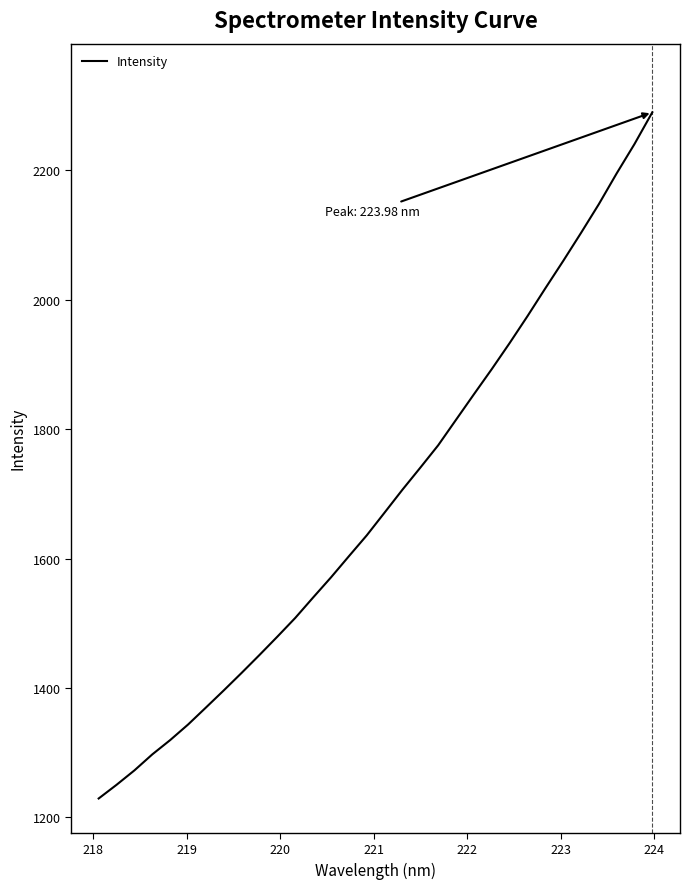

What is the smallest value displayed?

1229.2